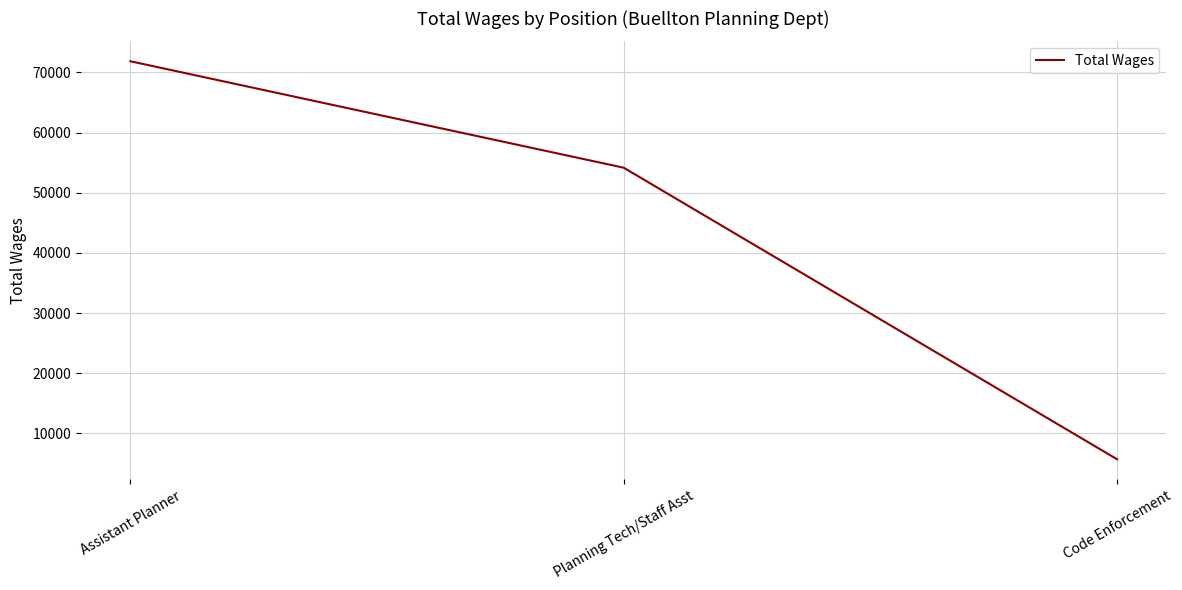

What value does the data have at Planning Tech/Staff Asst?

54168